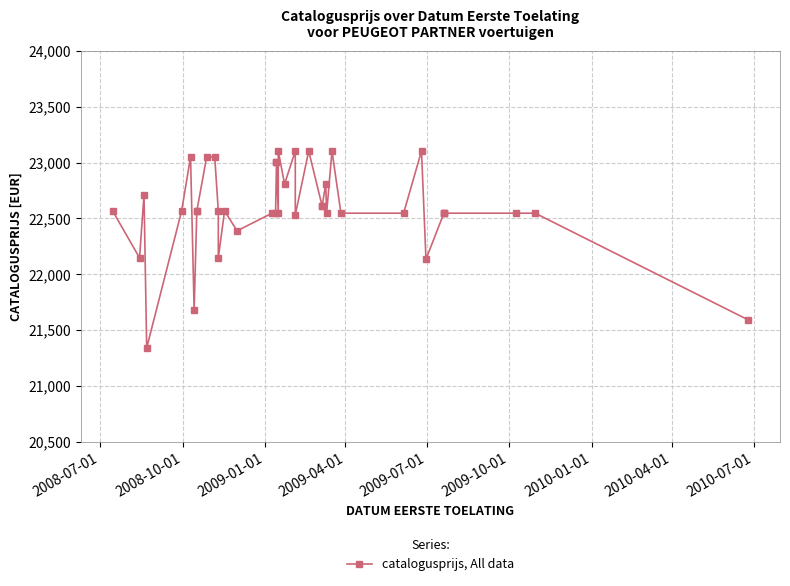

The chart shows a value of 15700 at 31. True or false?

False